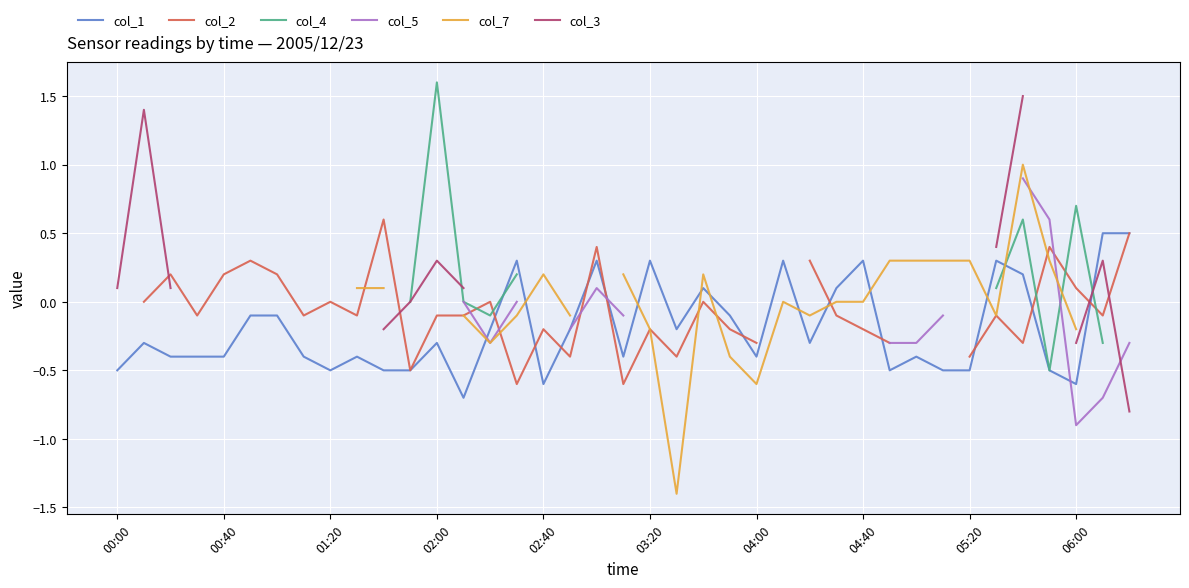

Where is the first local minimum for col_5?

14